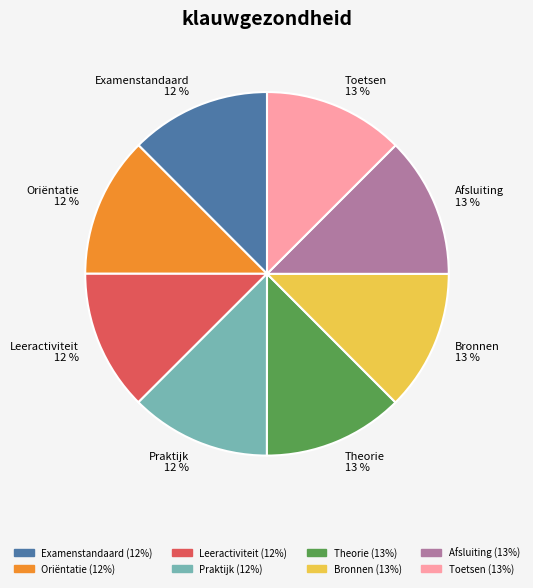

How many slices are in this pie chart?

8